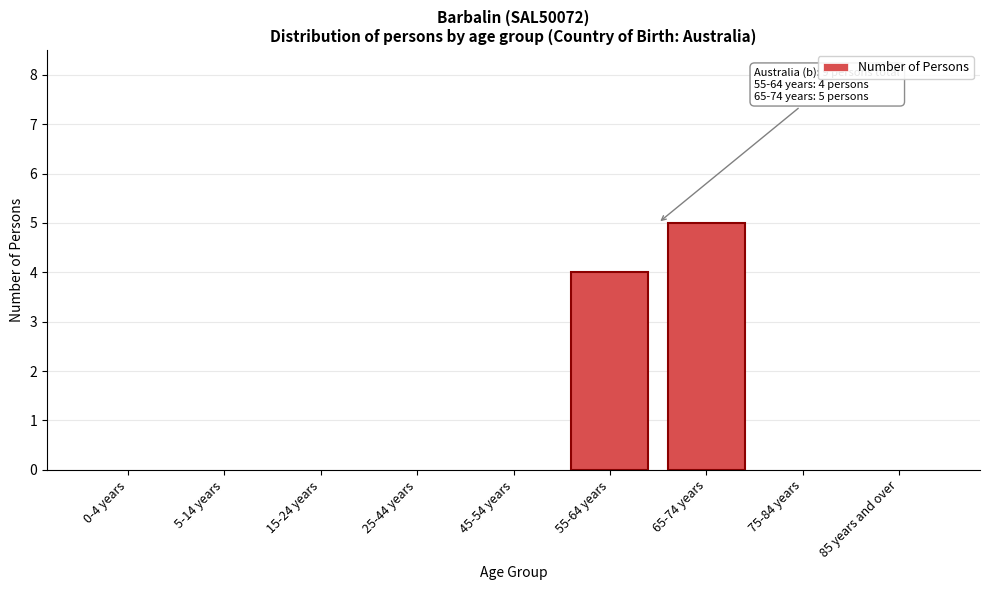

Reading left to right, transcribe all the data shown in this chart.

0-4 years=0	5-14 years=0	15-24 years=0	25-44 years=0	45-54 years=0	55-64 years=4	65-74 years=5	75-84 years=0	85 years and over=0